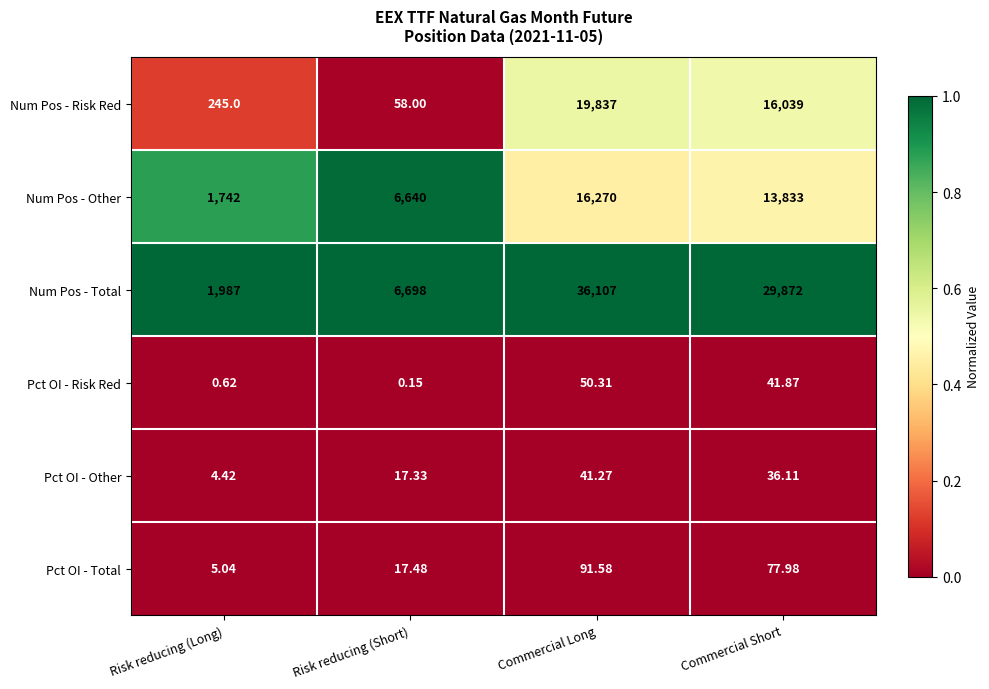

At which label does Num Pos - Other reach its minimum?

Risk reducing (Long)